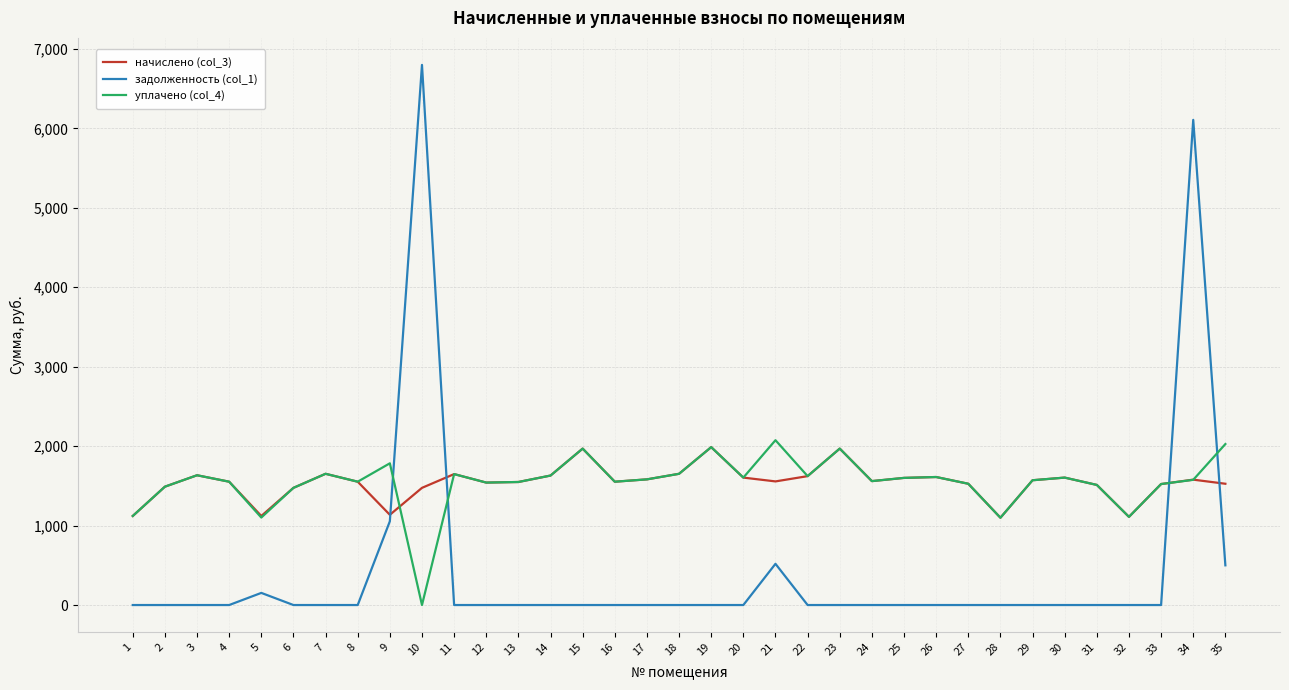

True or false: задолженность (col_1) has a value of 0.0 at 28.

True